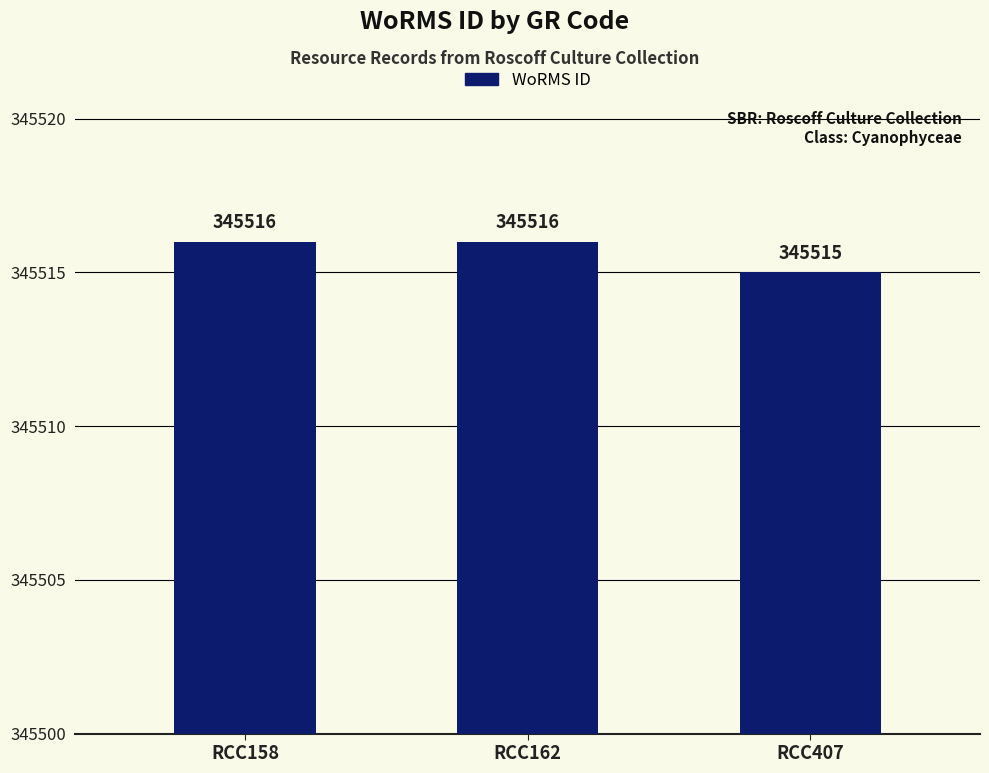

True or false: the data shows 543831 at RCC158.

False